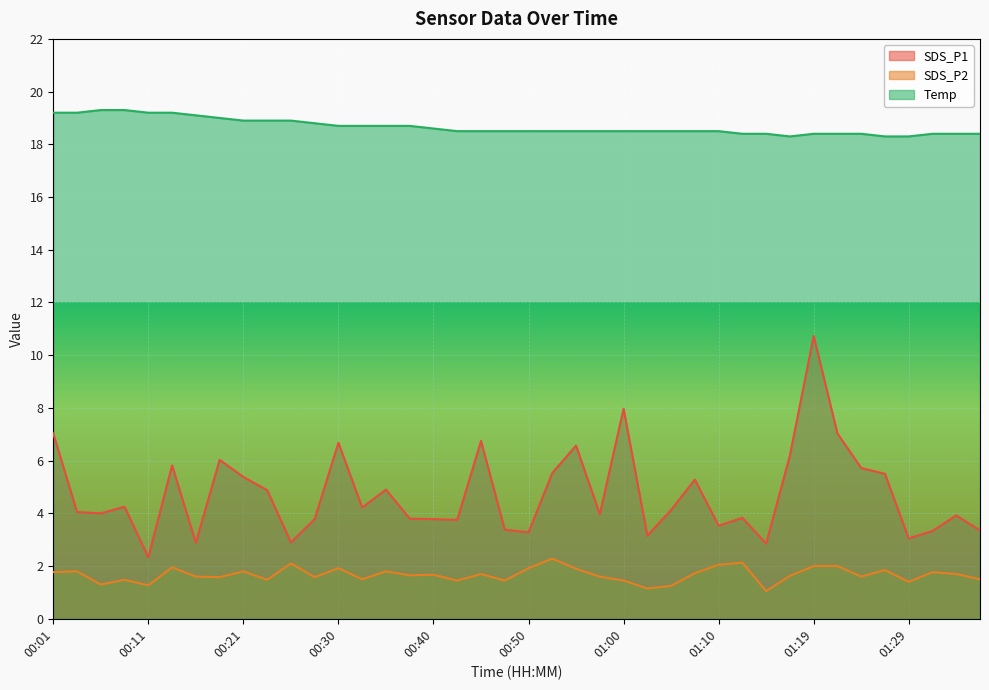

What position from the left is 01:15?

31